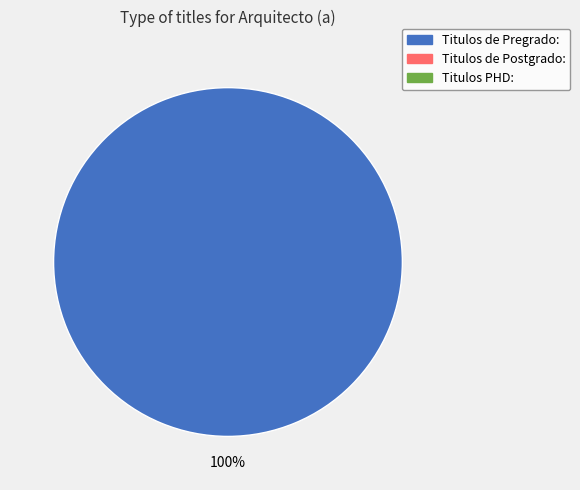

How many segments does this pie chart have?

1